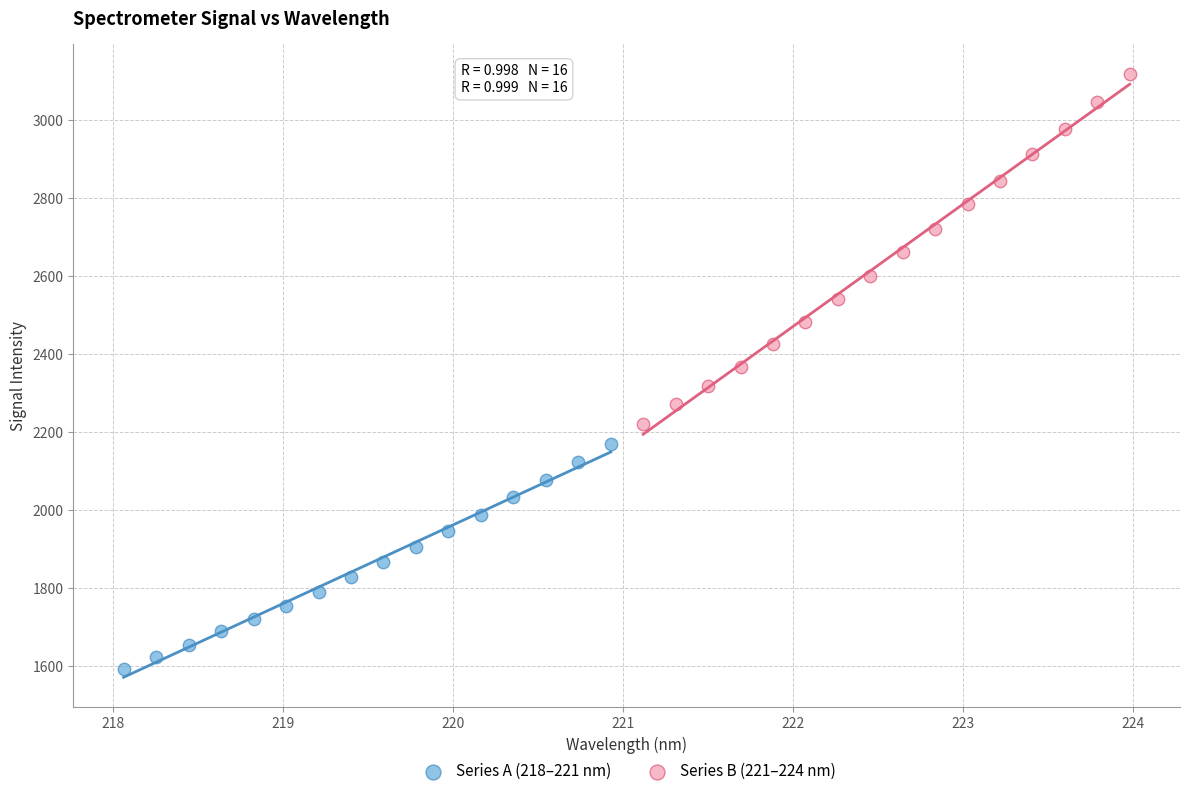

Which series contains the highest Y value?

Series B (221–224 nm)